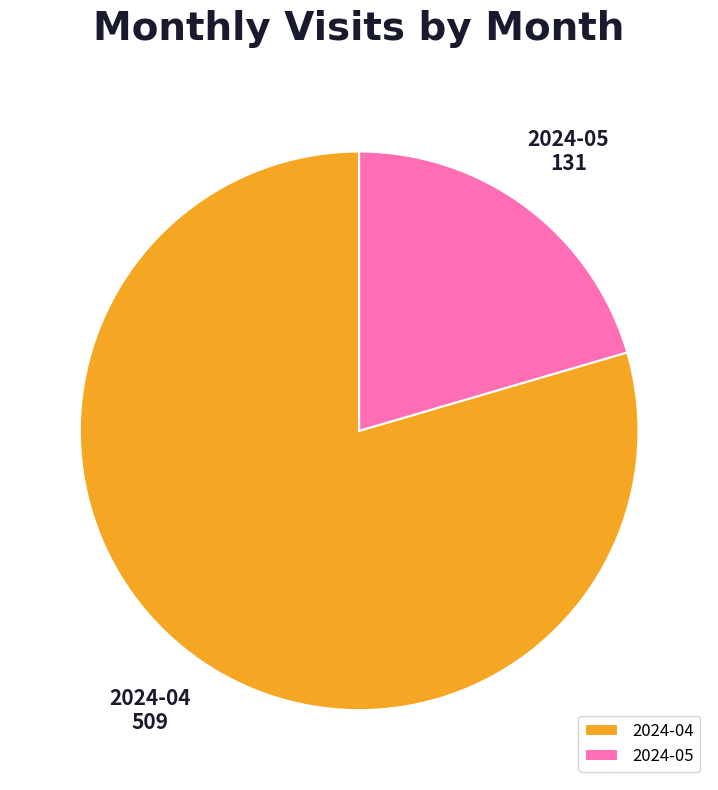

How many slices are in this pie chart?

2